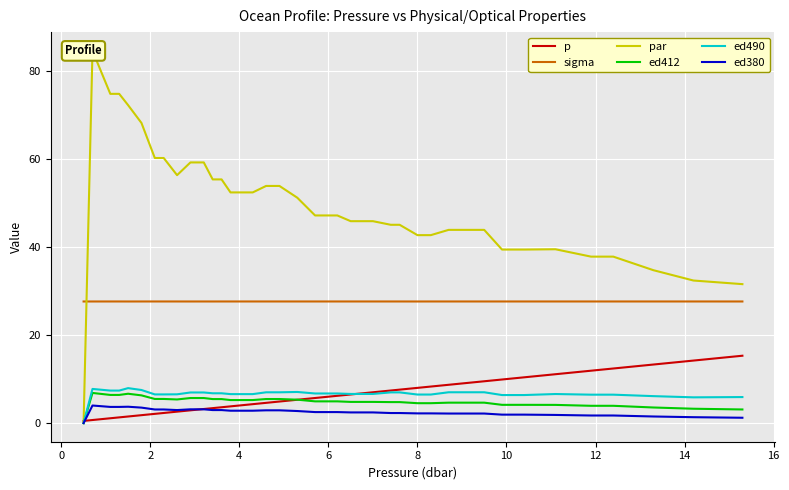

True or false: sigma and ed380 cross at least once.

False